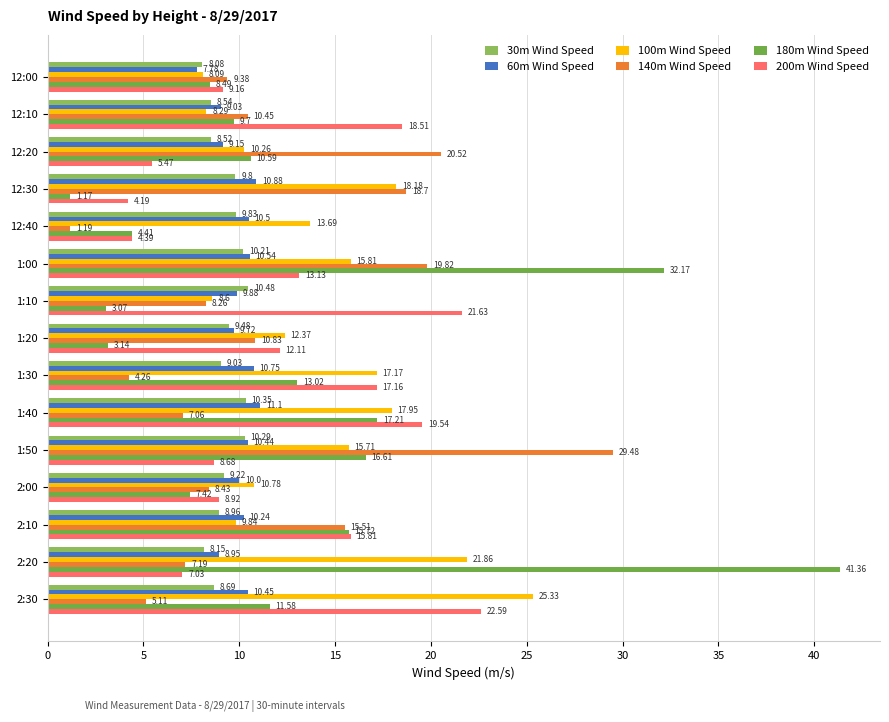

What is the sum of all 180m Wind Speed values?

195.7